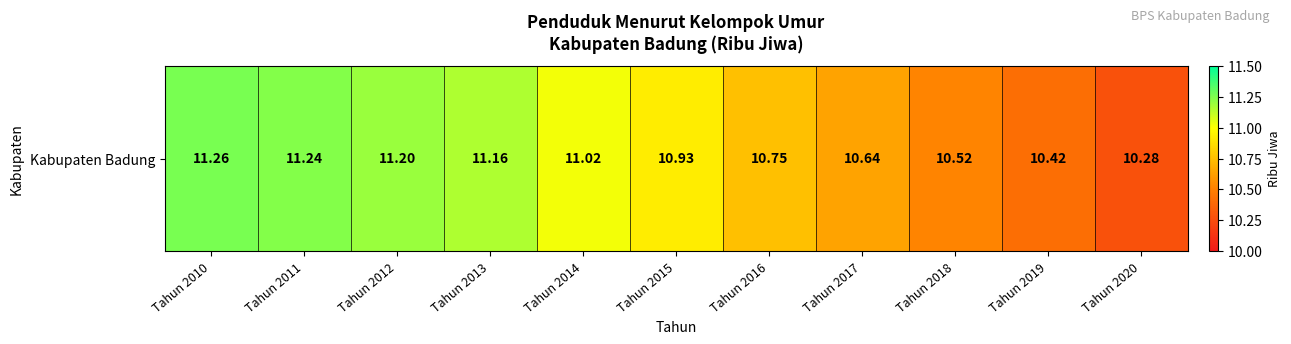

Reading left to right, list all the values displayed in this chart.

Tahun 2010=11.3	Tahun 2011=11.2	Tahun 2012=11.2	Tahun 2013=11.2	Tahun 2014=11.0	Tahun 2015=10.9	Tahun 2016=10.8	Tahun 2017=10.6	Tahun 2018=10.5	Tahun 2019=10.4	Tahun 2020=10.3